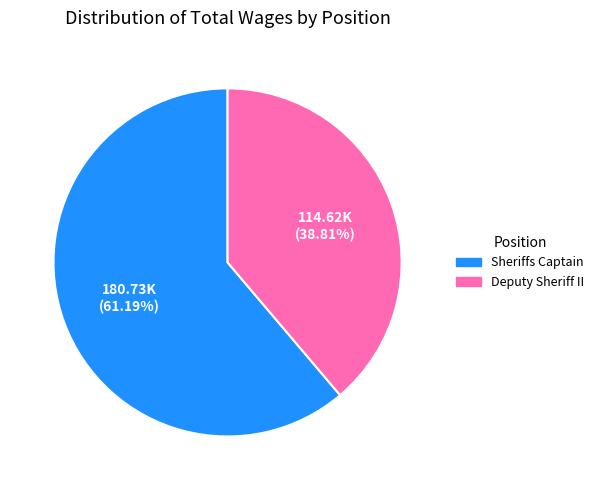

To the nearest percent, what percentage of the pie is Deputy Sheriff II?

39%